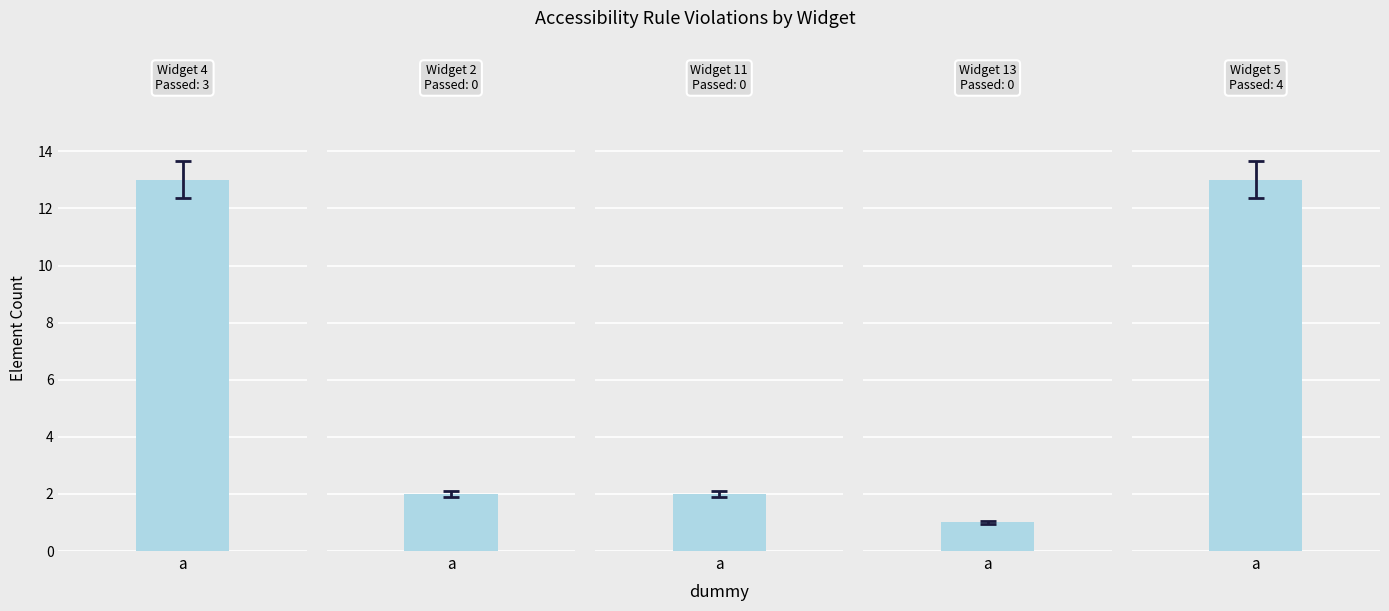

Reading left to right, extract all data points from this chart.

Element Passed: 3	0	0	0	4
Element Hidden: 9	1	1	0	9
Element Manual Check: 0	0	0	0	0
Element Violations: 1	1	1	1	0
Element Warnings: 0	0	0	0	0